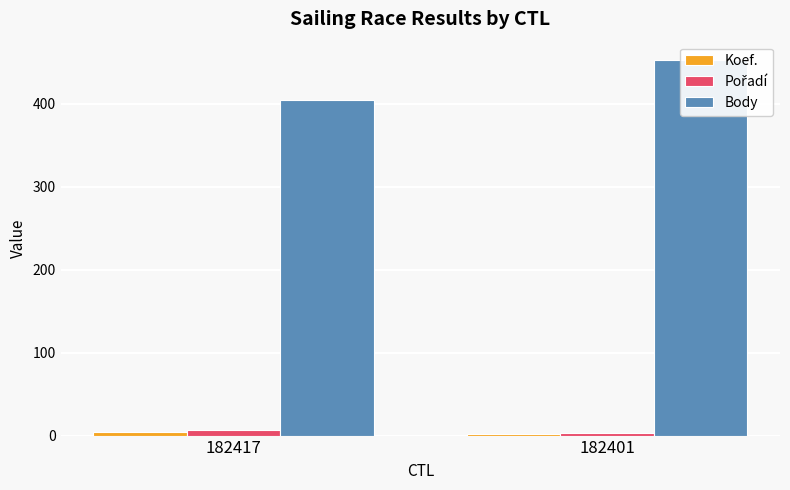

What is the difference between the maximum and minimum values in the Pořadí series?

4